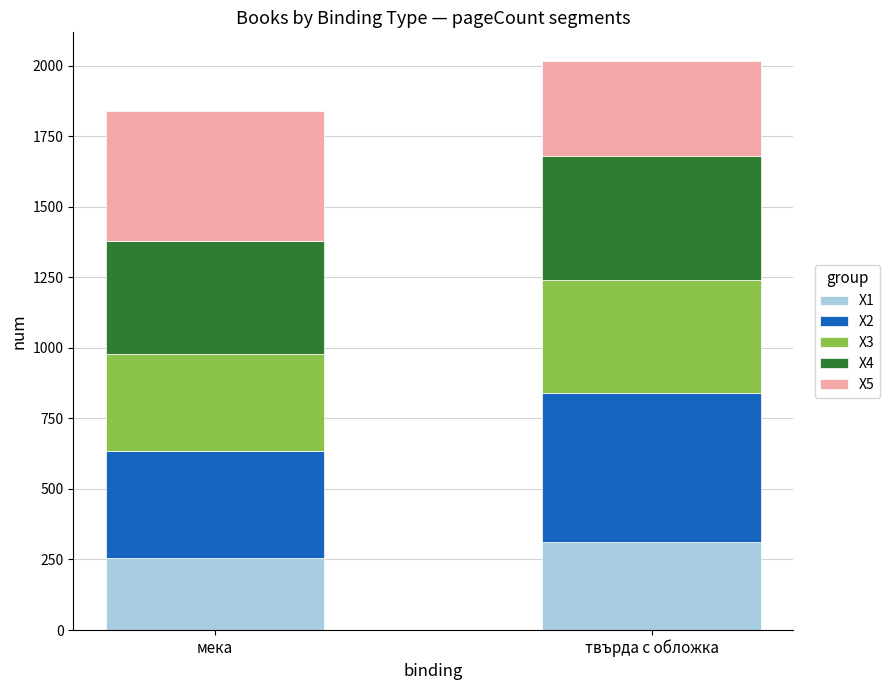

What is the approximate value of X1 at мека?

256